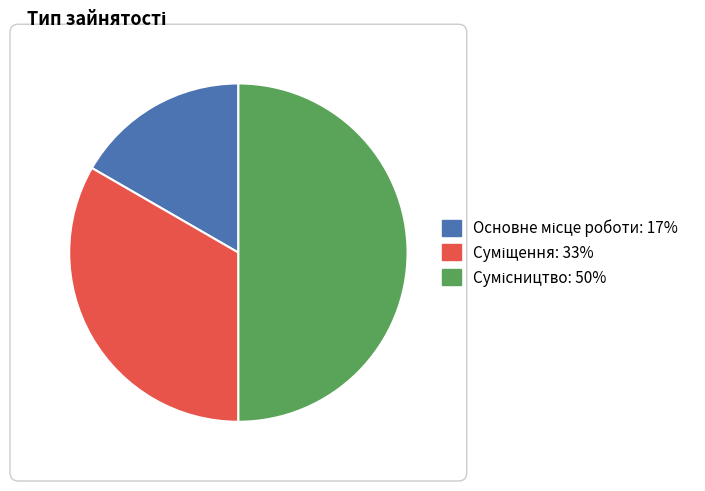

Is there a majority slice in this chart?

No